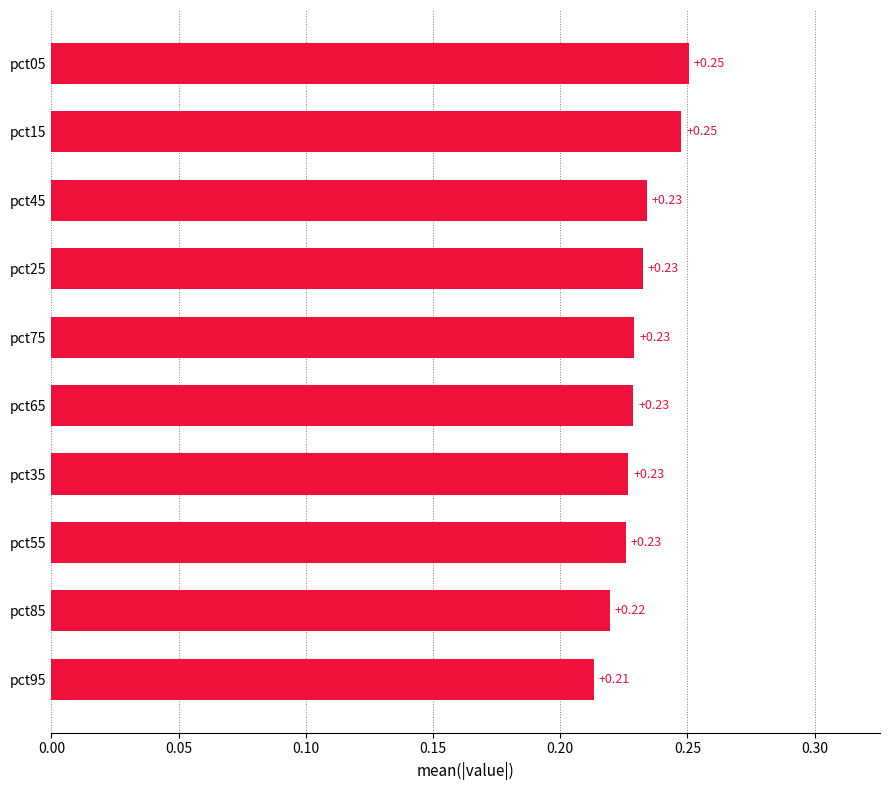

What is the sum of all values?

2.3